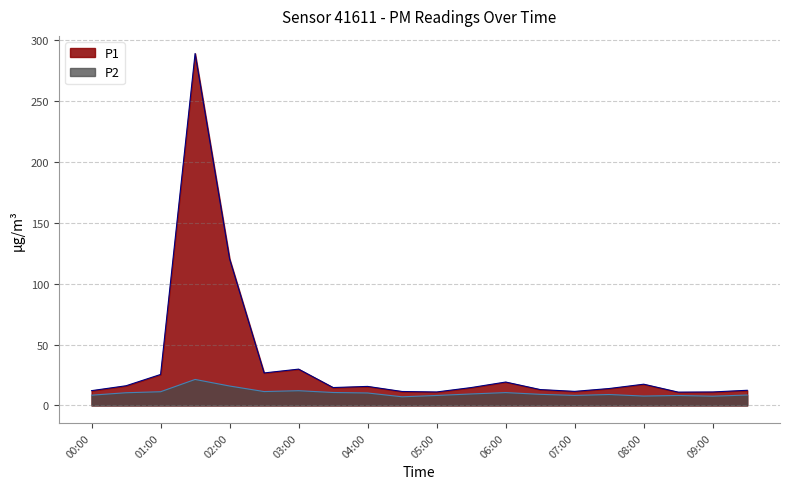

What is the sum of all P2 values?

205.4